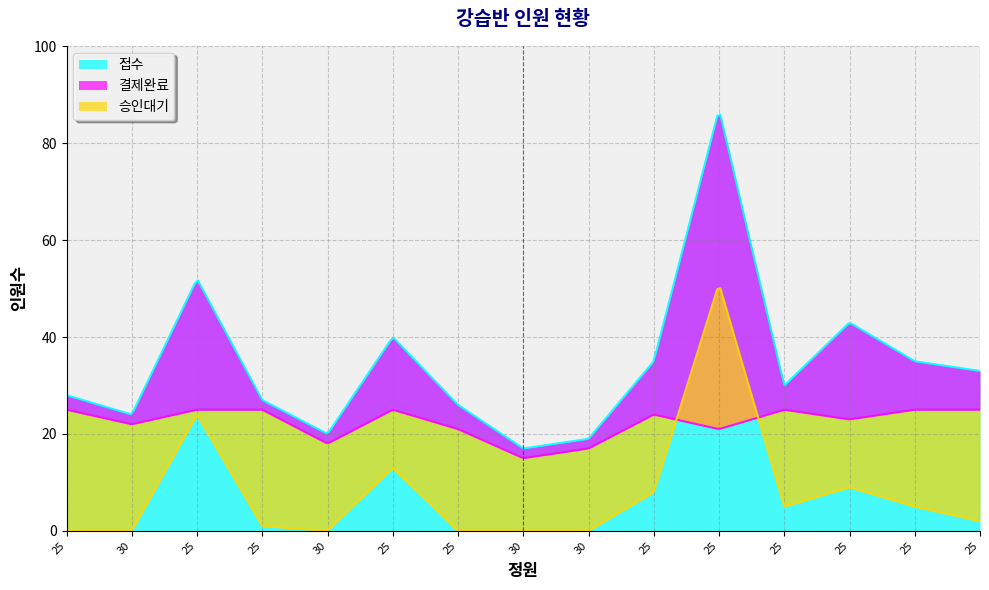

Reading left to right, transcribe all the data shown in this chart.

접수: 28	24	52	27	20	40	26	17	19	35	87	30	43	35	33
승인대기: 0	0	24	1	0	13	0	0	0	8	51	5	9	5	2
결제완료: 25	22	25	25	18	25	21	15	17	24	21	25	23	25	25